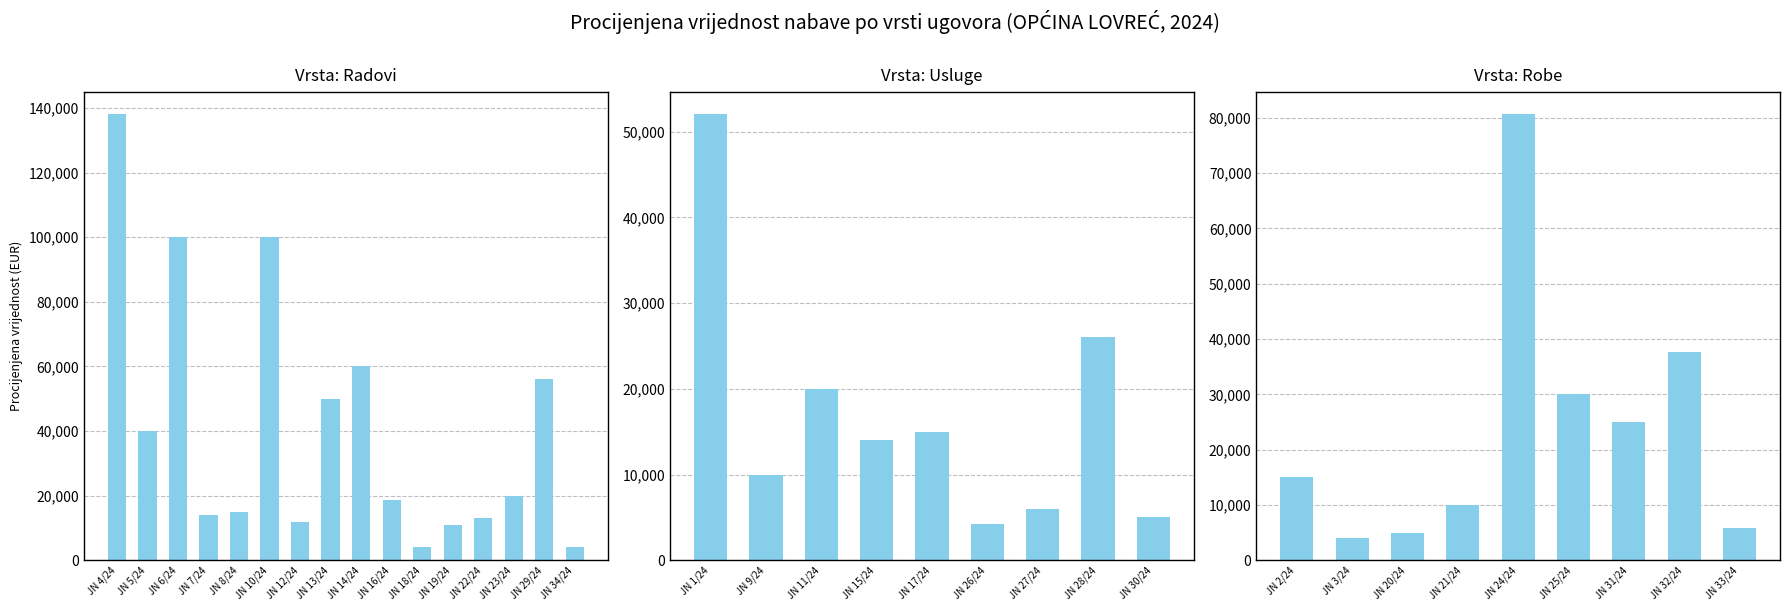

What is the difference between the maximum and minimum values?

134000.0